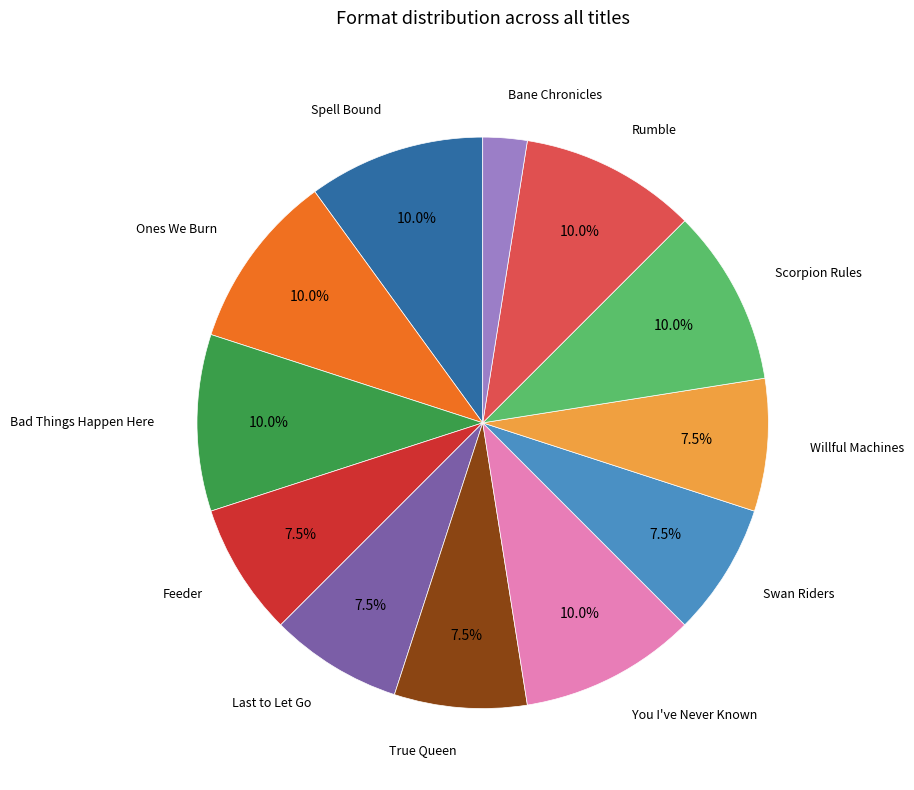

Is there any slice that represents more than half of the pie?

No